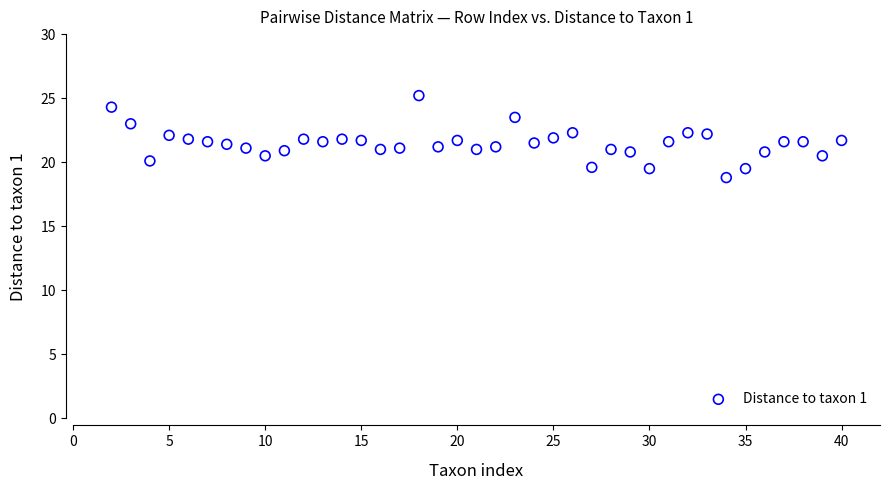

What is the range of X values (max minus min)?

38.0